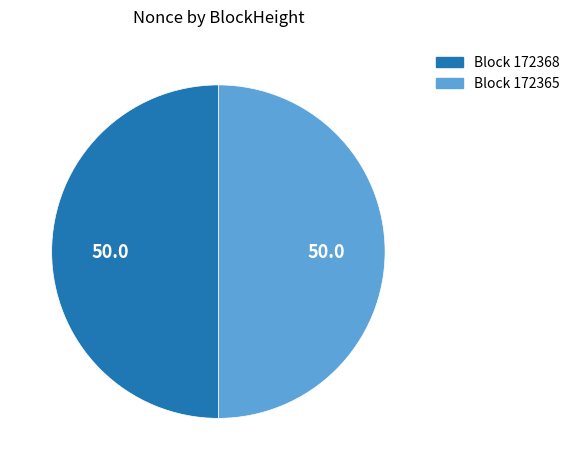

How many segments does this pie chart have?

2